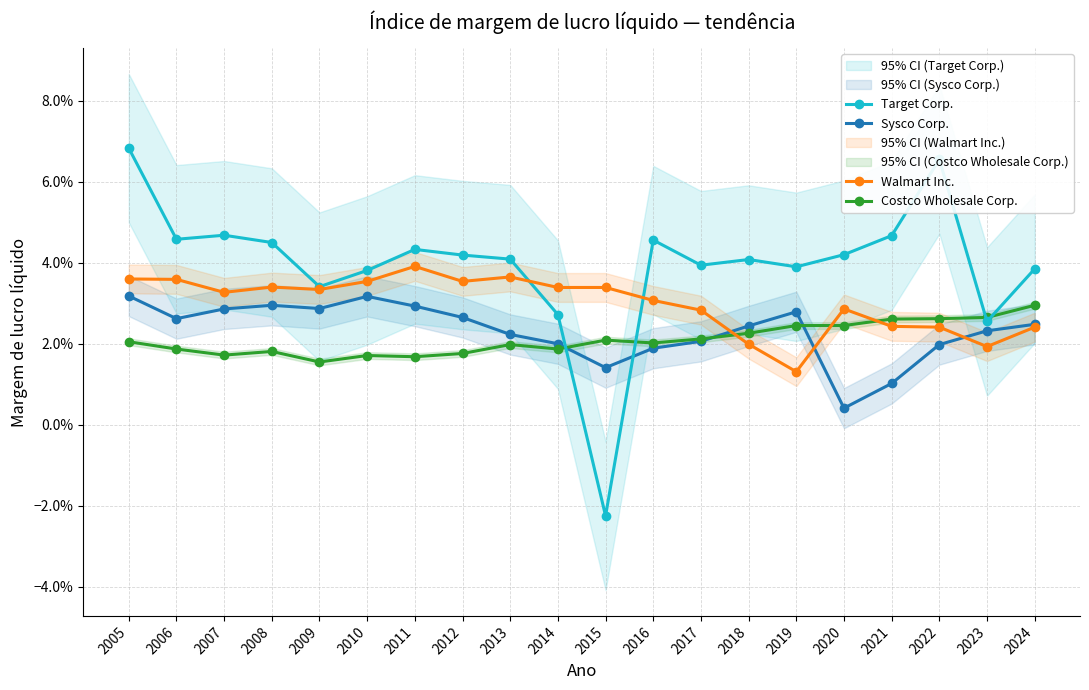

After their last crossing, which series has the higher values: Target Corp. or Costco Wholesale Corp.?

Target Corp.